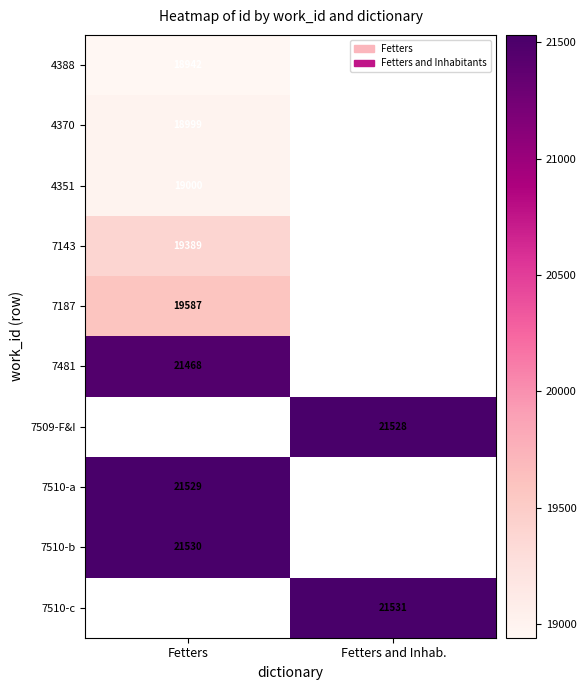

The 7143 series shows 8621 at Fetters. True or false?

False